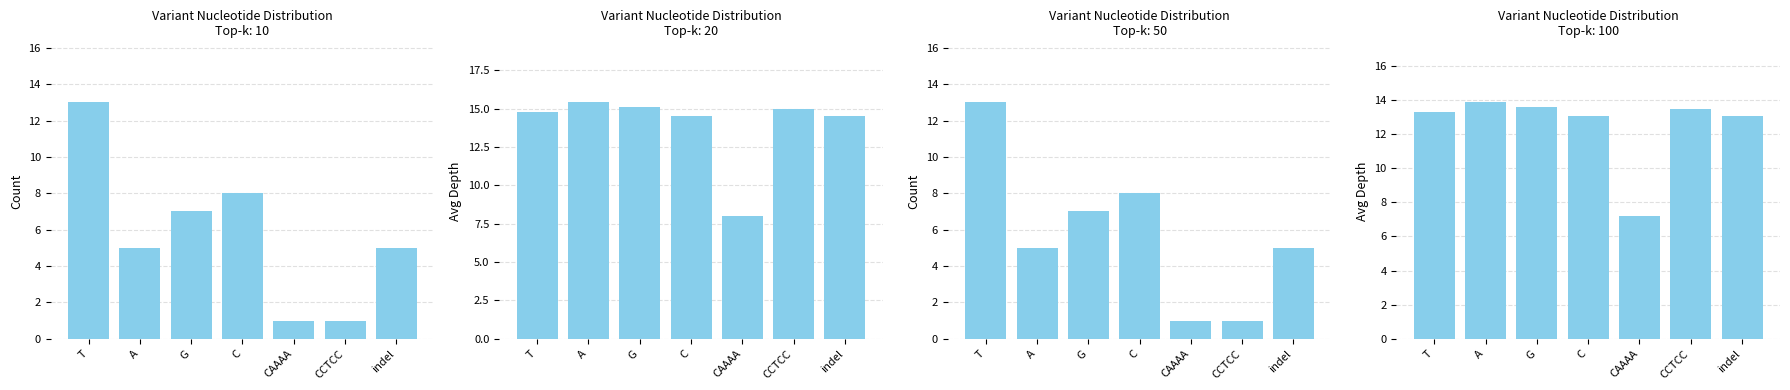

What is the difference between the values at CCTCC and G?

0.1